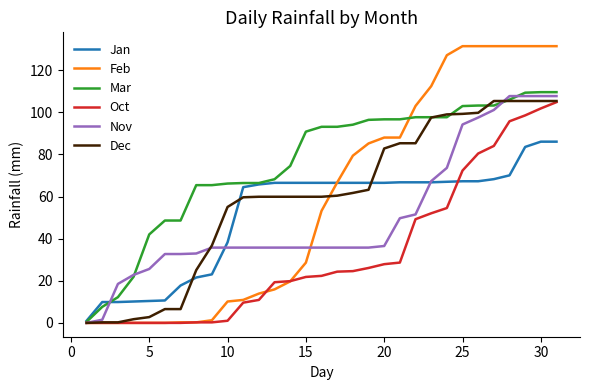

True or false: Dec and Feb intersect in this chart.

True